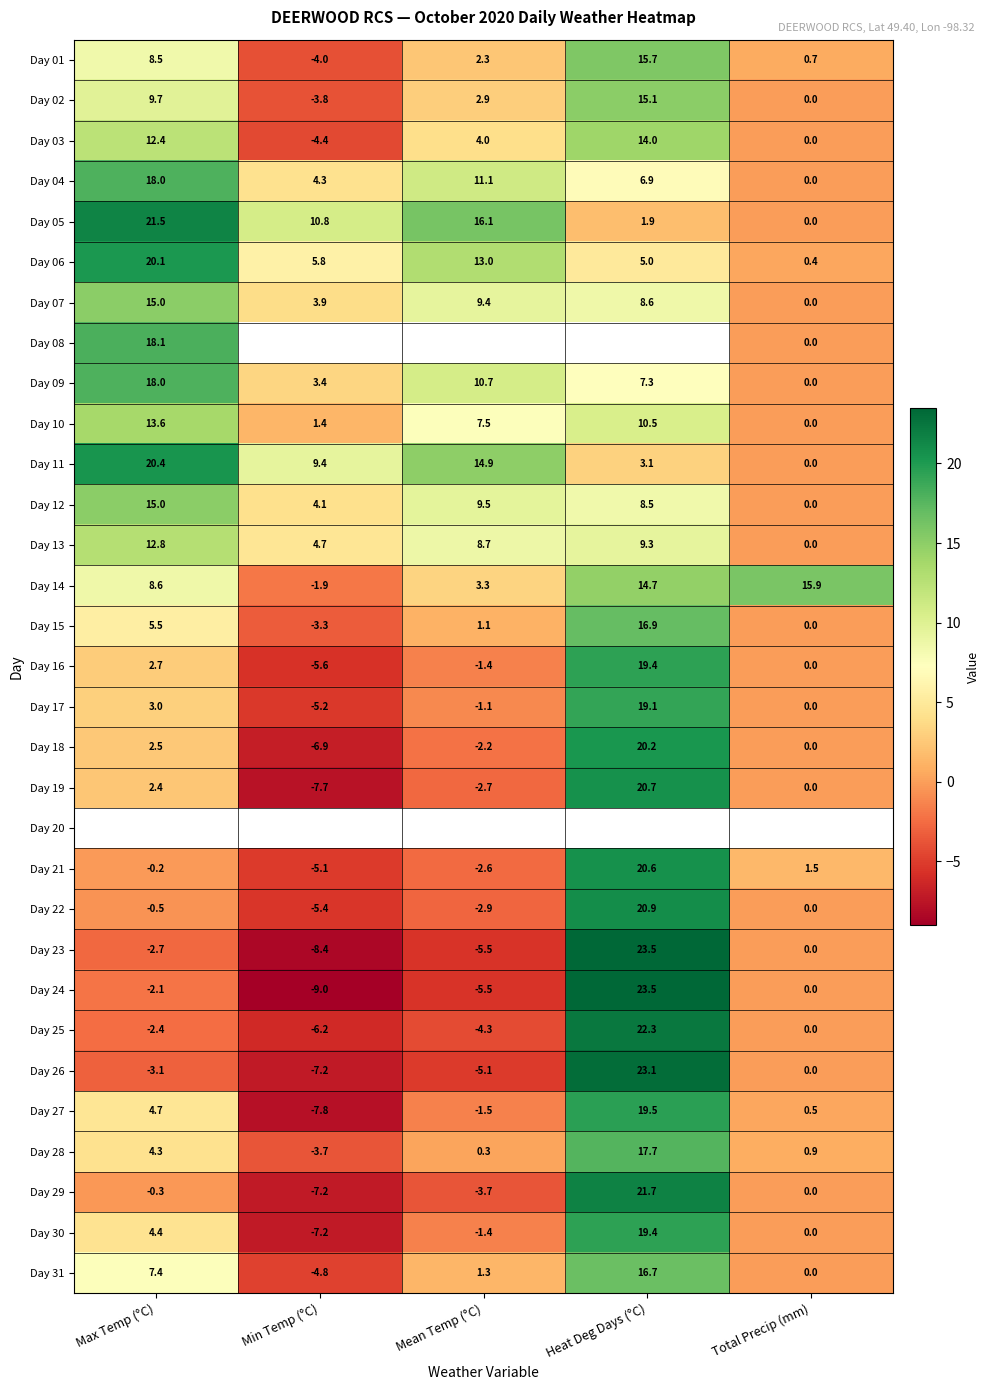

Is it true that Day 09 equals 15.4 at Mean Temp (°C)?

False